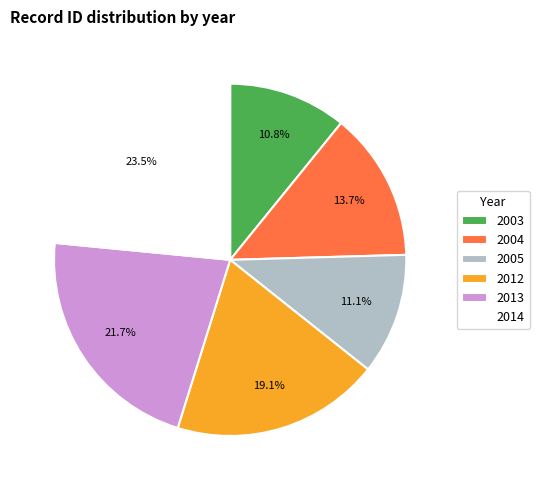

How many segments does this pie chart have?

6